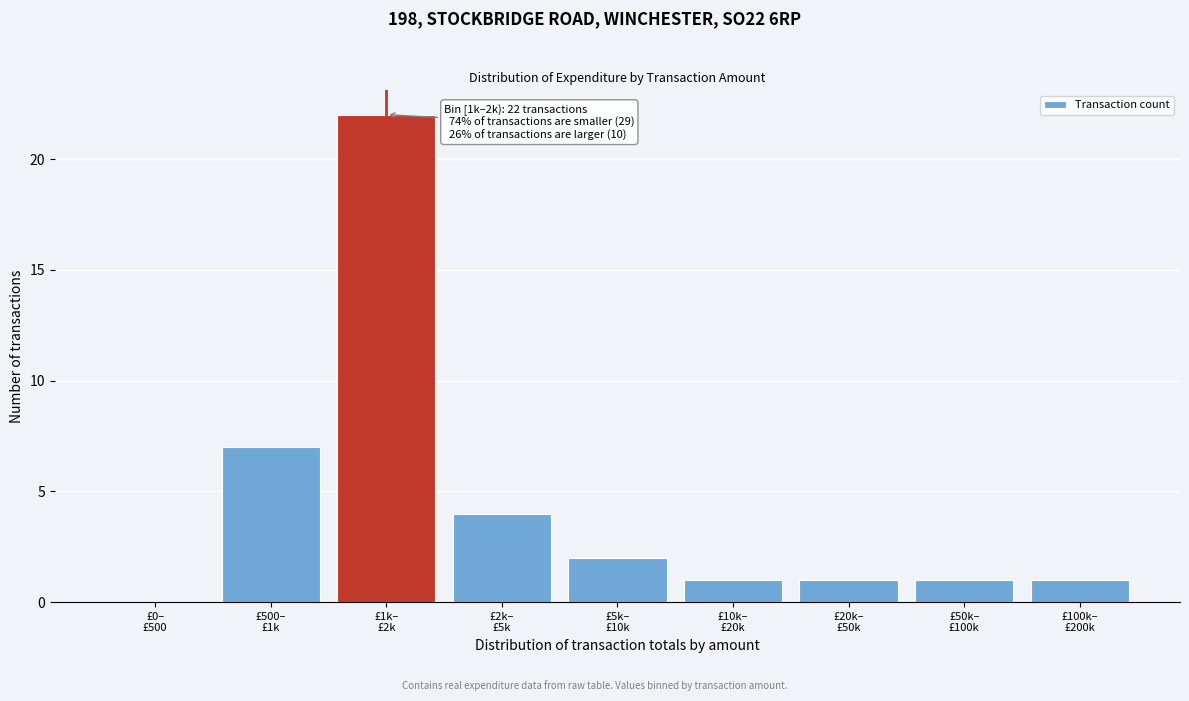

What is the sum of all values?

39